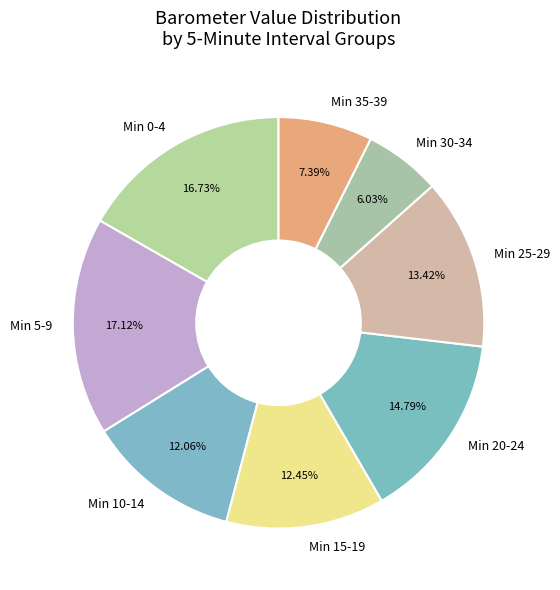

Does Min 30-34 account for over 50% of the chart?

No